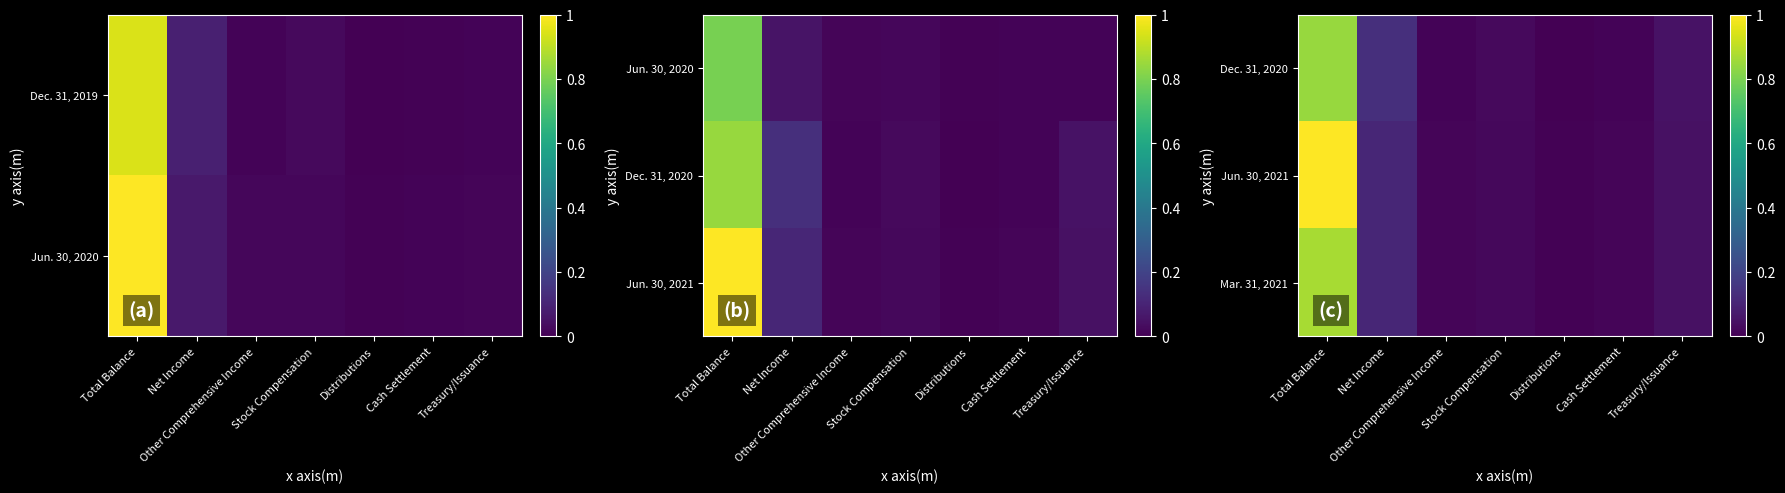

Where is Dec. 31, 2020 nearest to the value 0?

Distributions